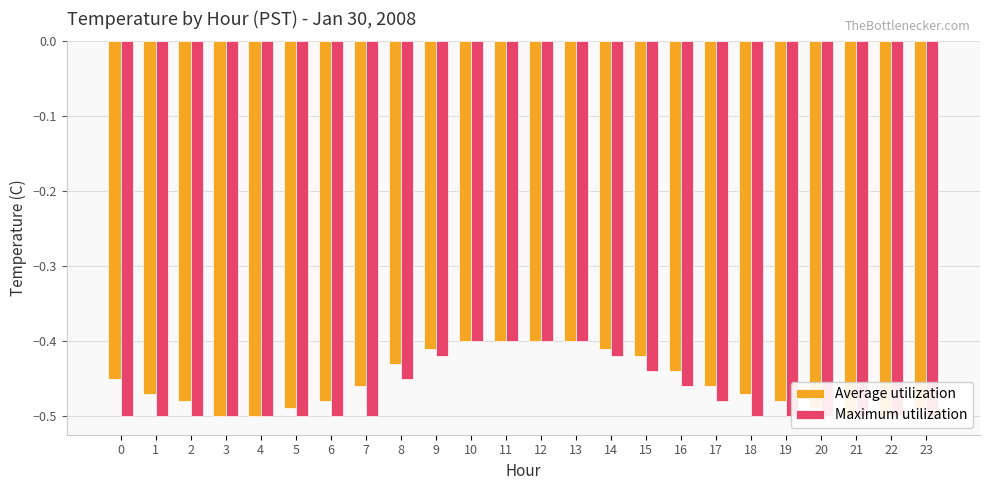

True or false: Maximum utilization has a value of -0.9 at 23.

False